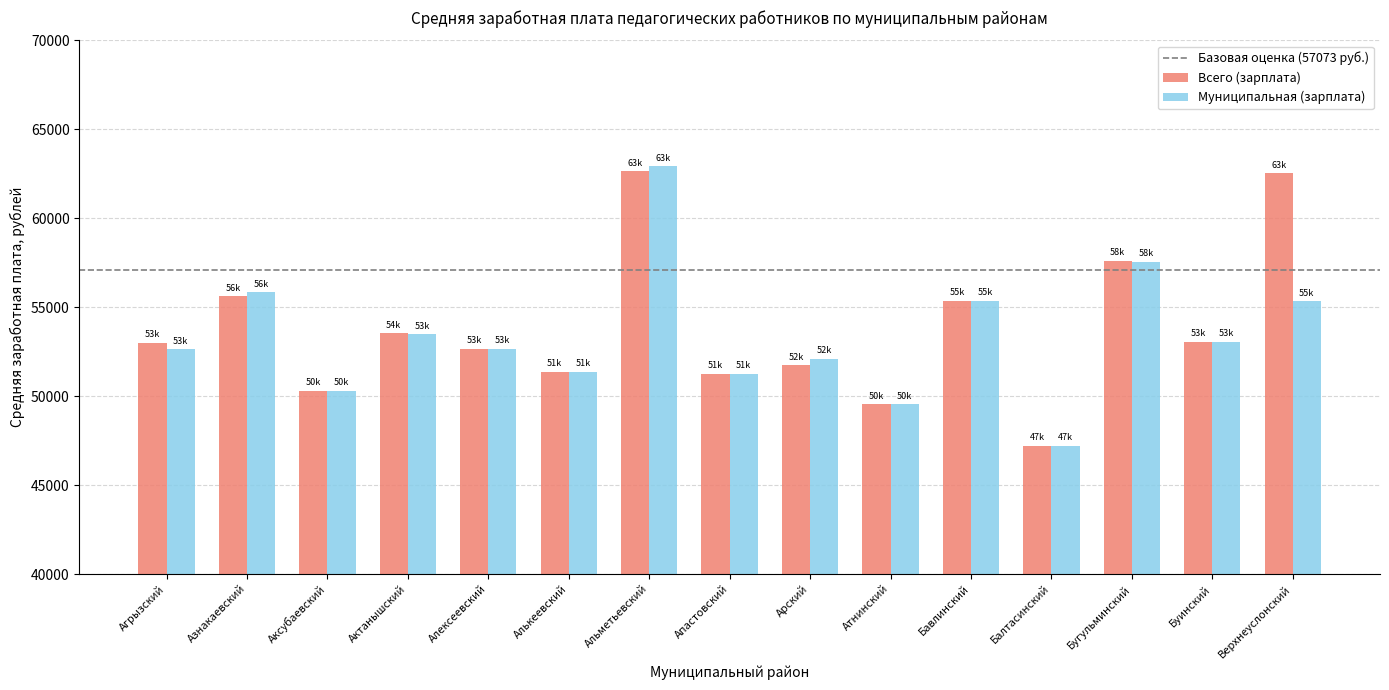

True or false: Муниципальная (зарплата) has a value of 35920.0 at Буинский.

False